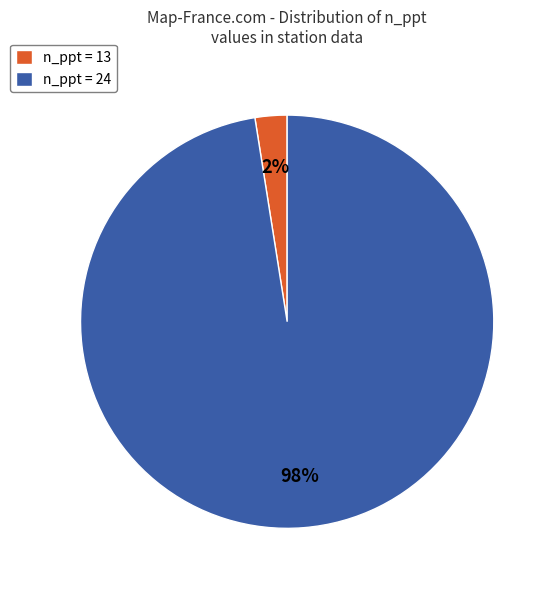

Between n_ppt = 13 and n_ppt = 24, which is larger?

n_ppt = 24